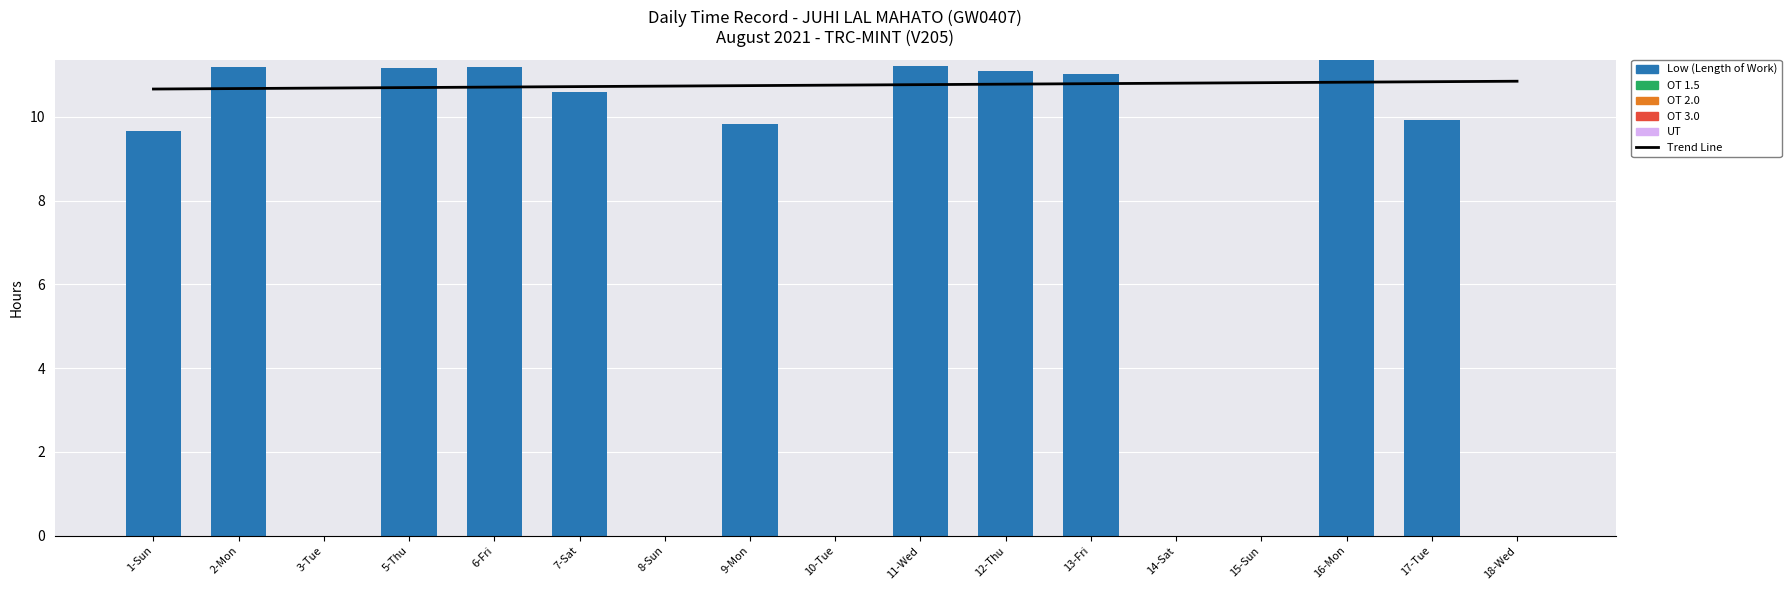

List the labels in order of Trend Line value, smallest first.

1-Sun, 2-Mon, 3-Tue, 5-Thu, 6-Fri, 7-Sat, 8-Sun, 9-Mon, 10-Tue, 11-Wed, 12-Thu, 13-Fri, 14-Sat, 15-Sun, 16-Mon, 17-Tue, 18-Wed